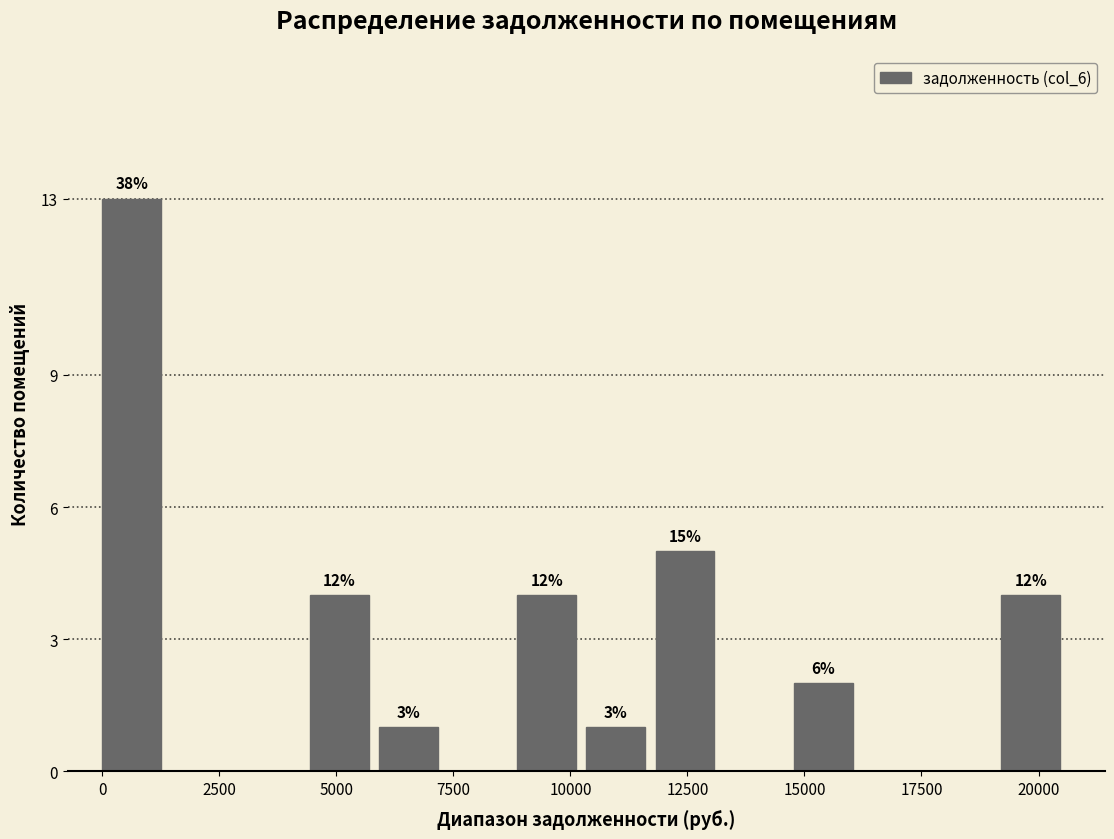

Around what value on the x-axis is the tallest bar? Give the approximate position of its centre, as read against the axis.

500